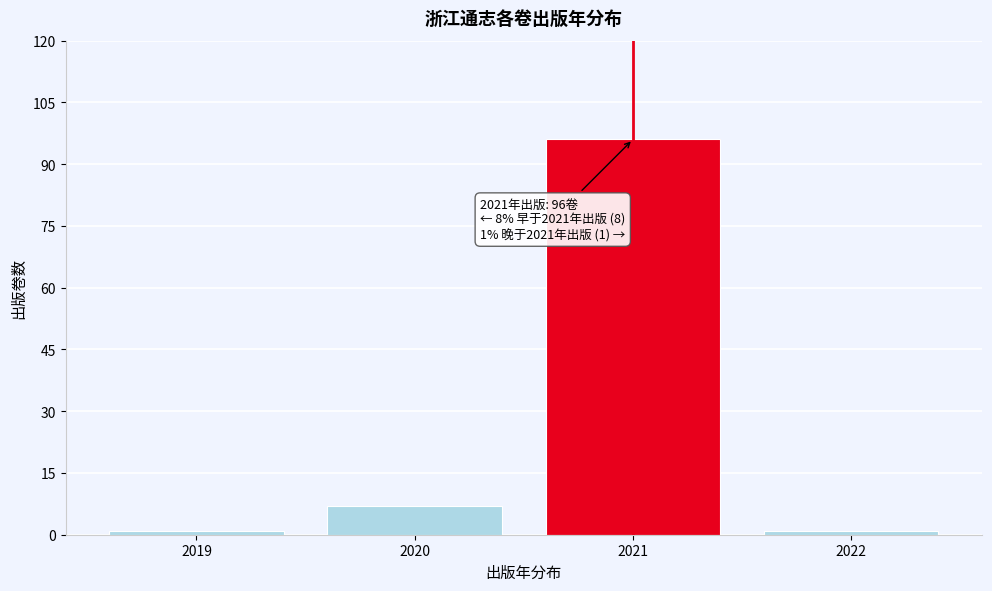

Over which range of the x-axis is the bar tallest?

2020.5 to 2021.5